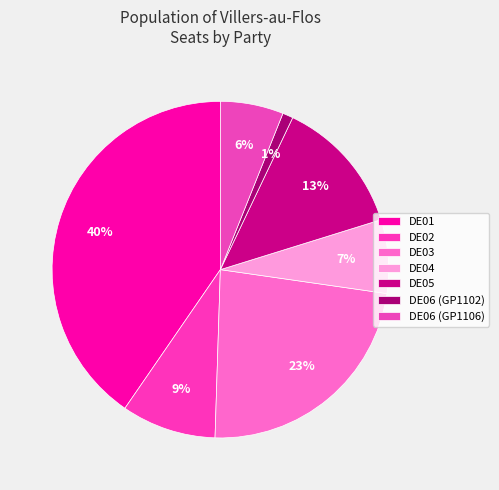

How many segments does this pie chart have?

7